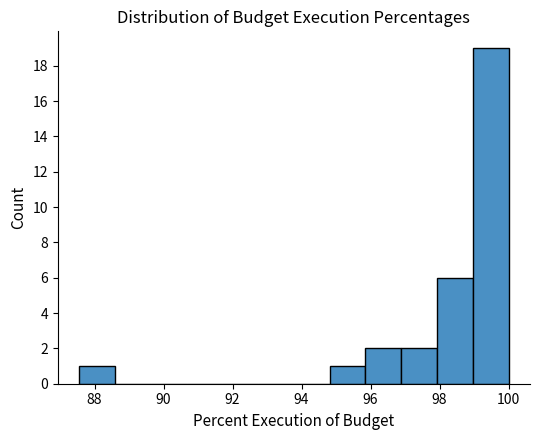

Which range on the x-axis has the tallest bar?

99.0 to 100.0